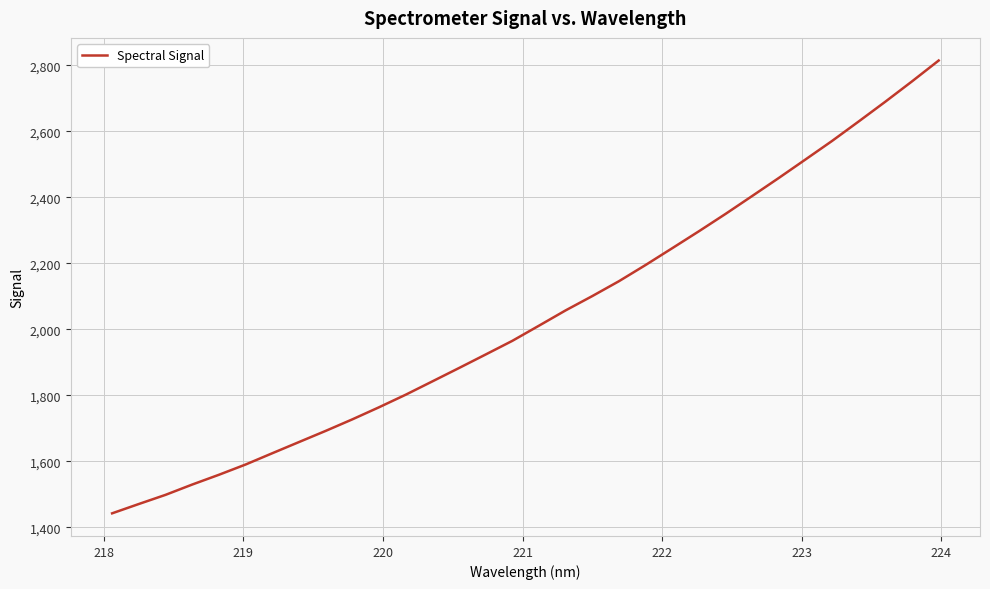

How many values are below 2010?

16